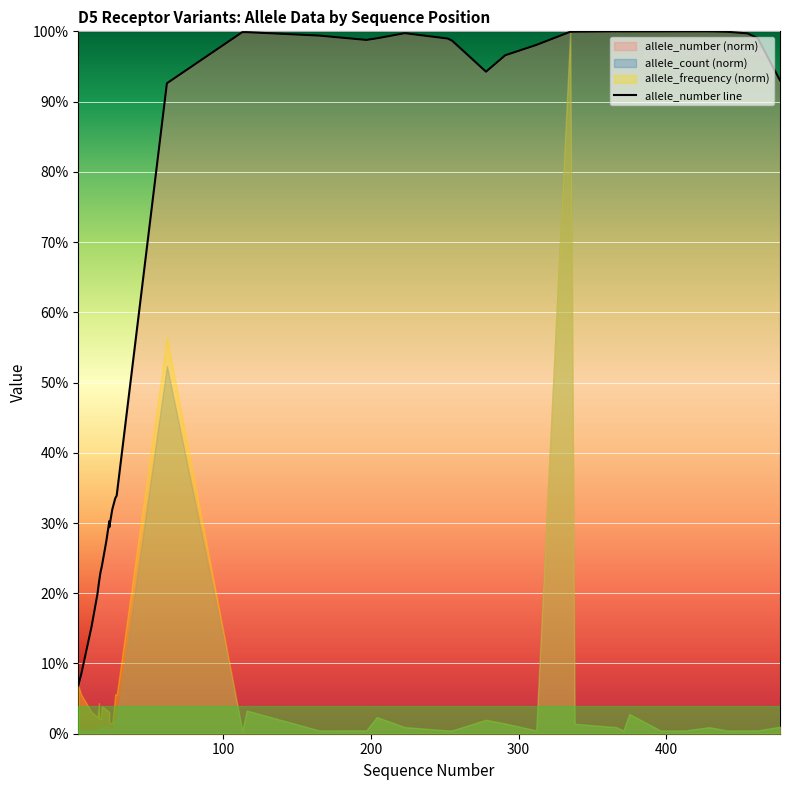

What is the greatest value displayed?

1.0